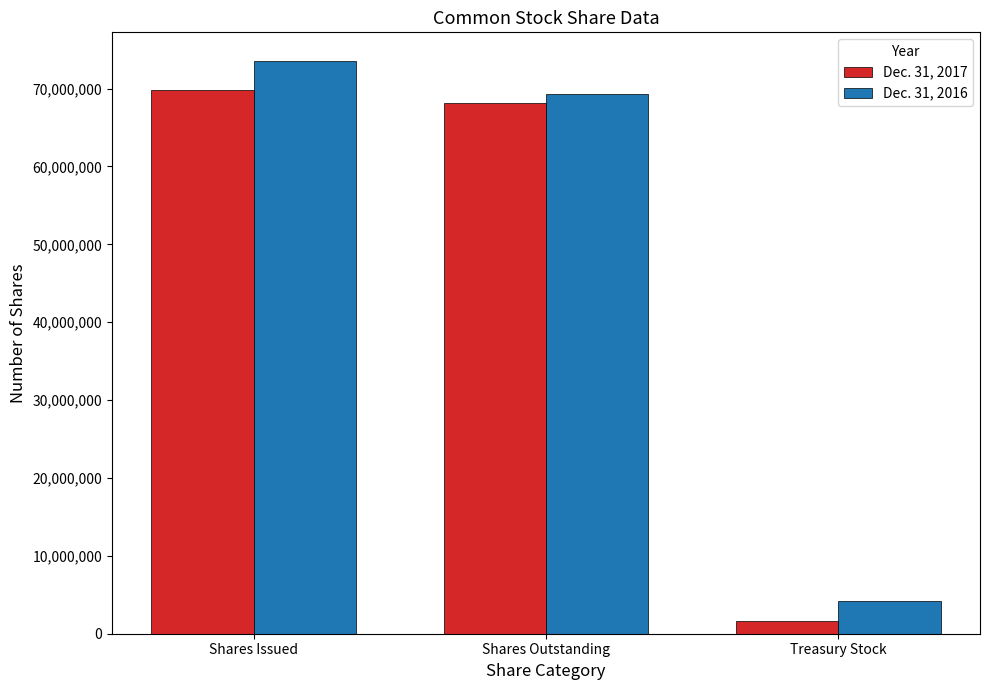

What is the approximate value of Dec. 31, 2017 at Shares Outstanding?

68196964